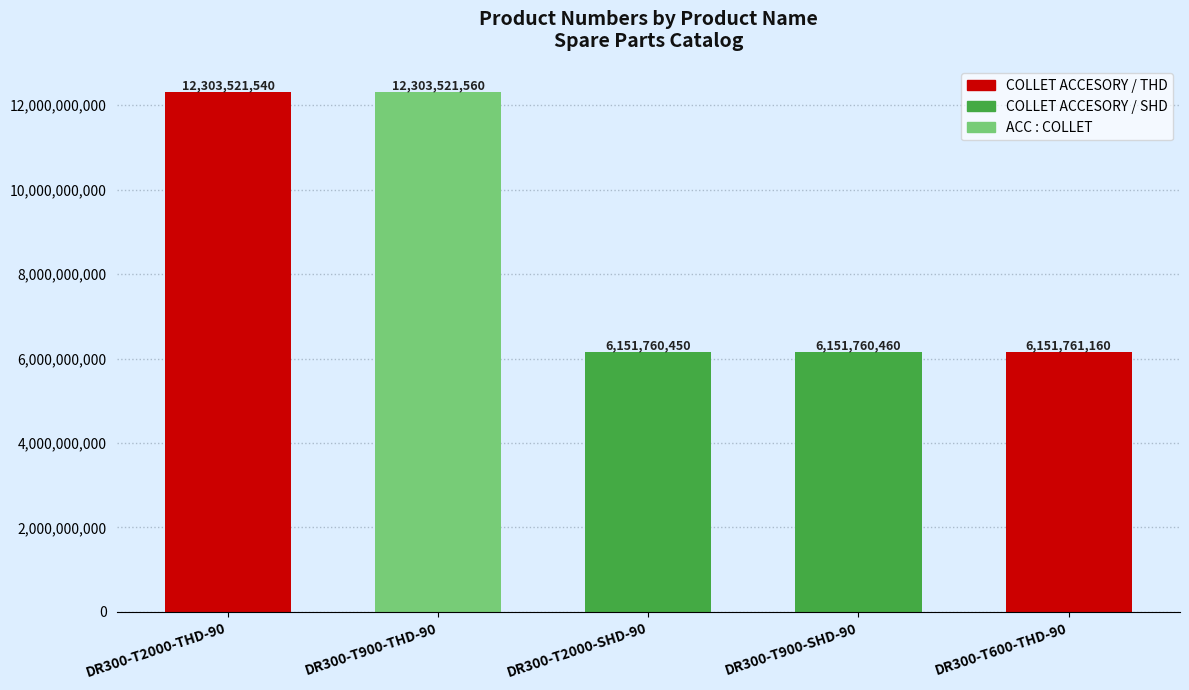

Reading left to right, list all the values displayed in this chart.

12303521540	12303521560	6151760450	6151760460	6151761160